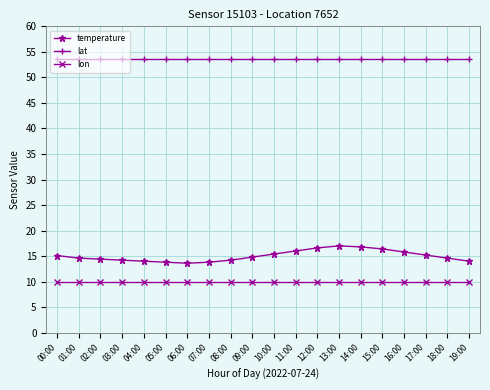

Is this an area chart (filled region under the line)?

No